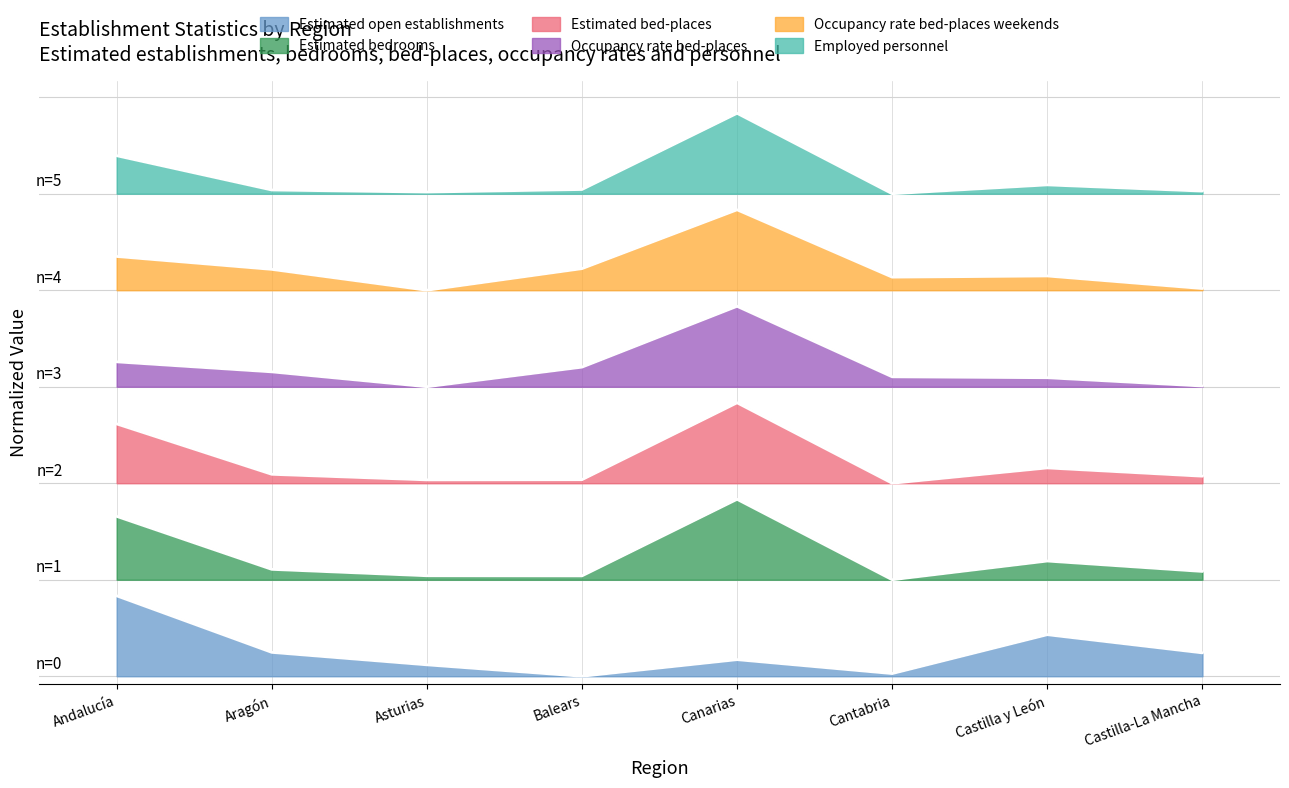

The Estimated bedrooms series shows 2.0 at Andalucía. True or false?

True